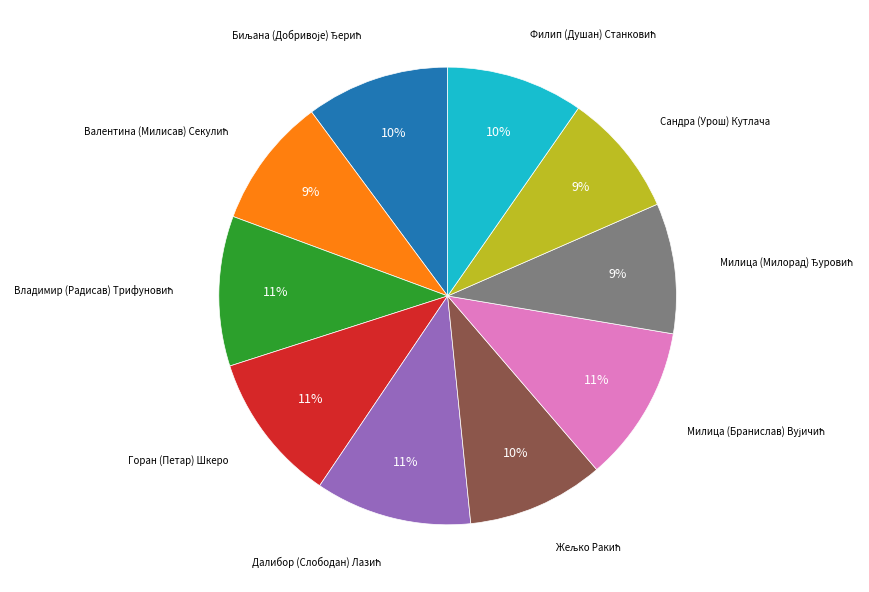

To the nearest percent, what is the difference between the largest and smallest slice percentages?

2%